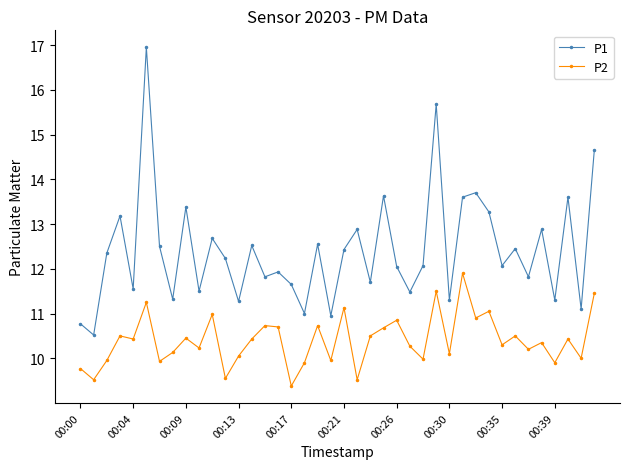

Rank the series by their maximum value, from lowest to highest.

P2, P1